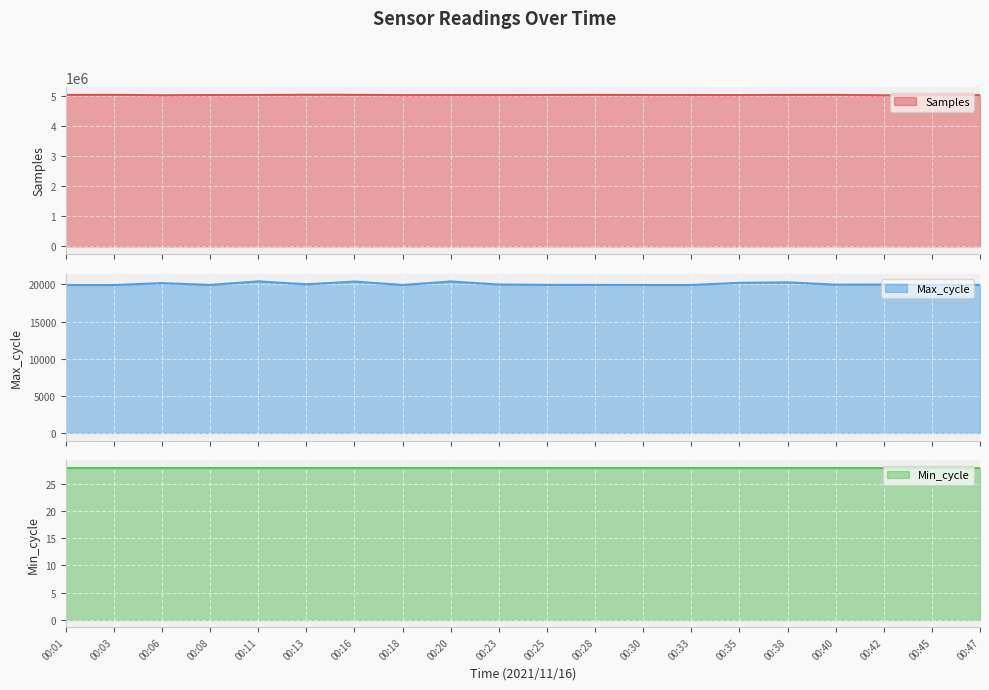

At how many categories does at least one series exceed 2726264?

20